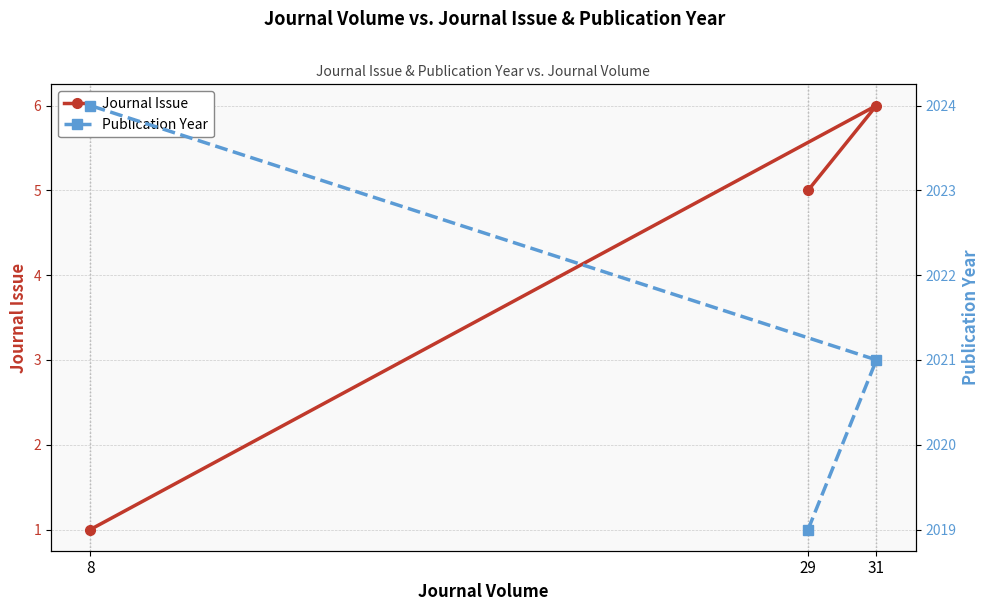

At how many categories does at least one series exceed 1479?

3